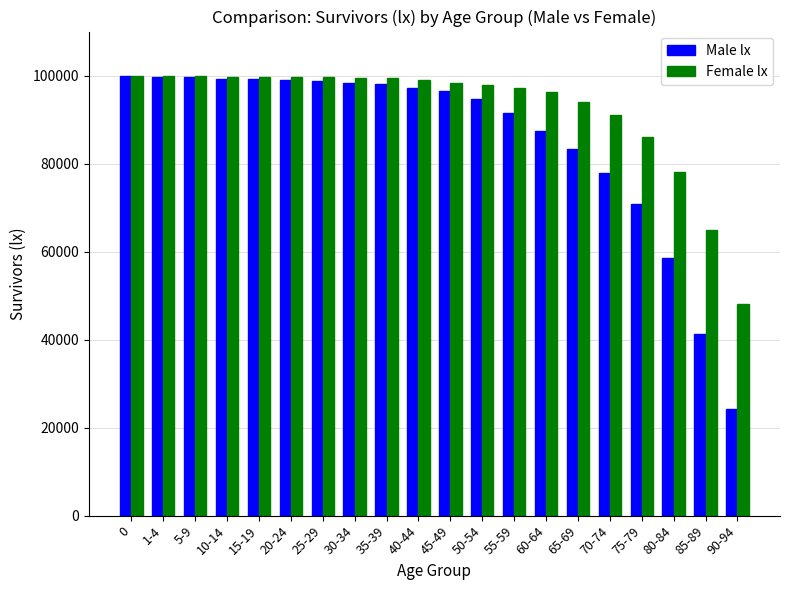

True or false: Male lx has a value of 166989 at 25-29.

False